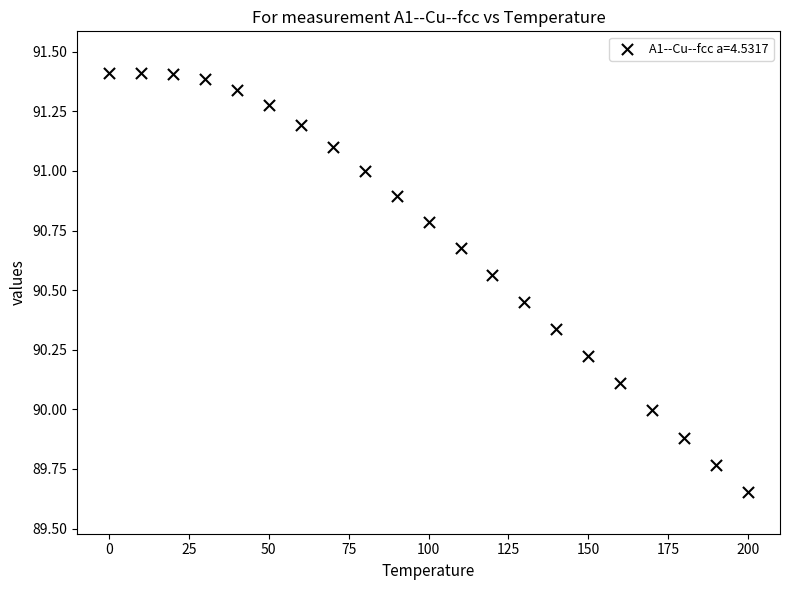

What is the range of Y values (max minus min)?

1.8